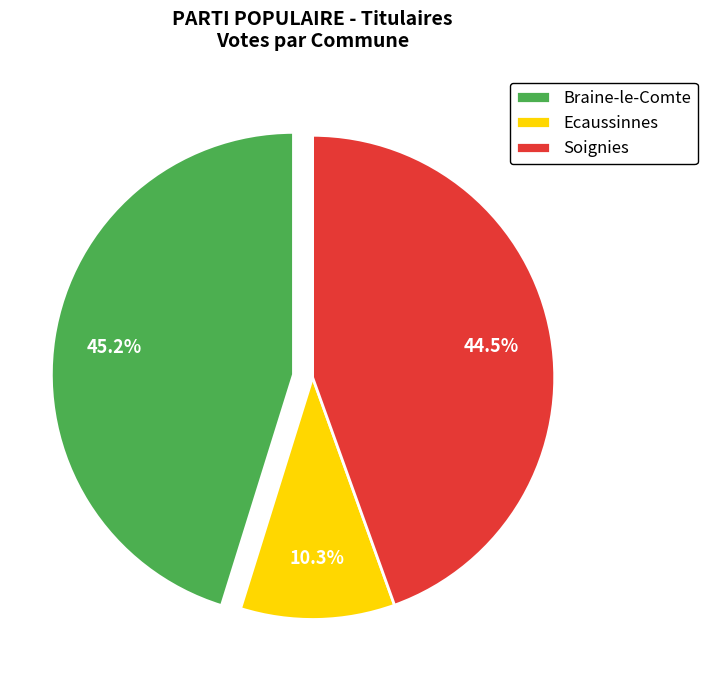

Does any single category account for the majority?

No